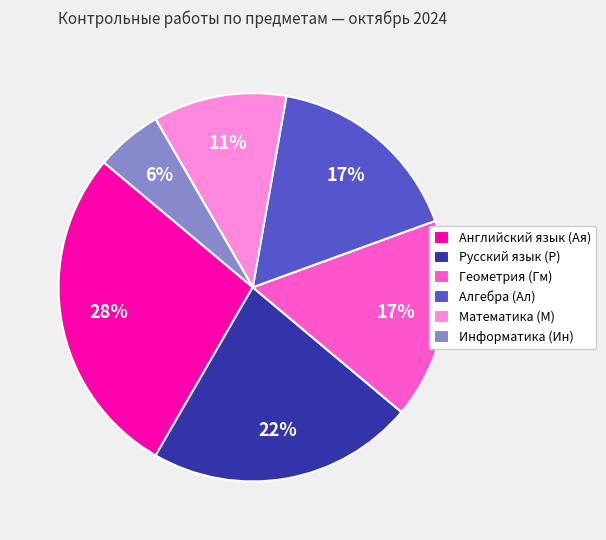

Between Информатика (Ин) and Математика (М), which is larger?

Математика (М)